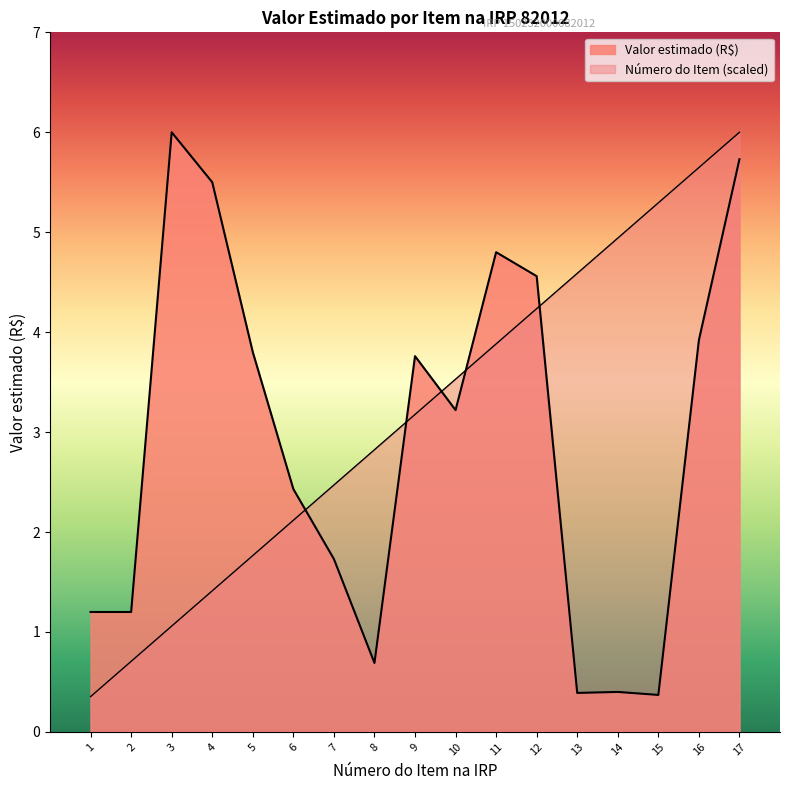

What is the value of the Valor estimado (R$) point at the 5th from the left?

3.8